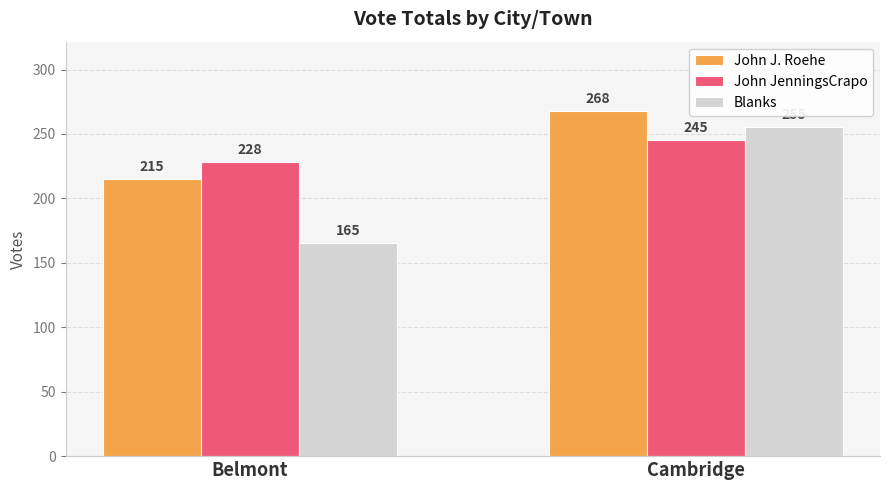

What is the spread (max minus min) of values at Cambridge?

23